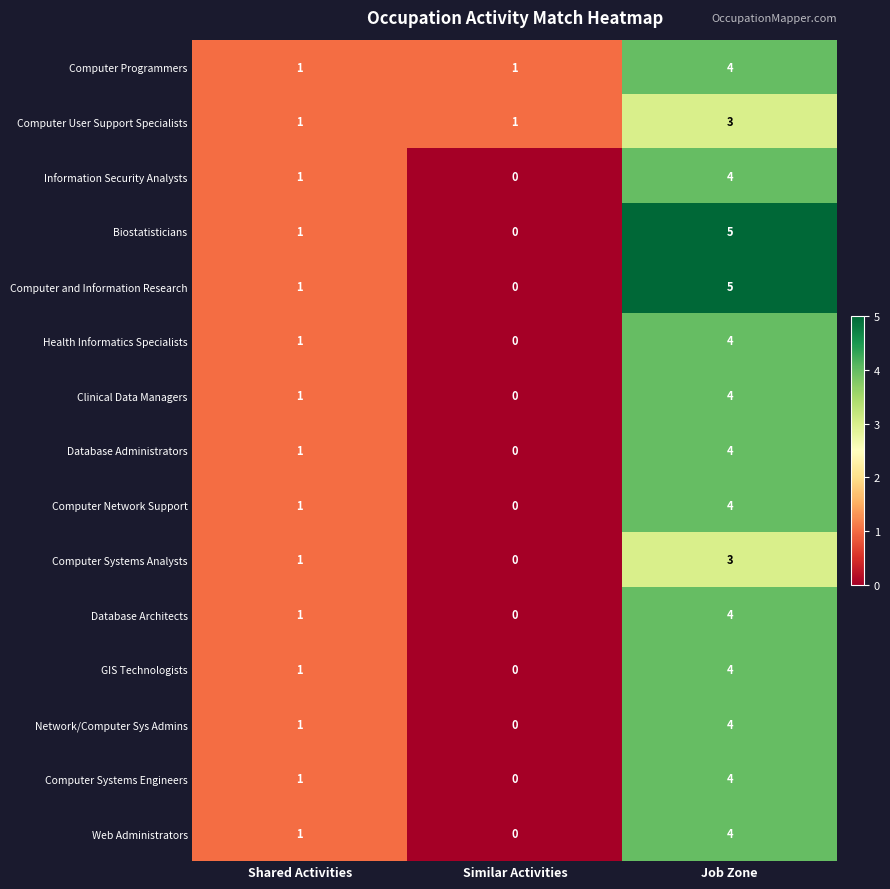

Is the value of Computer Network Support at Shared Activities greater than the value of Computer User Support Specialists at Job Zone?

No